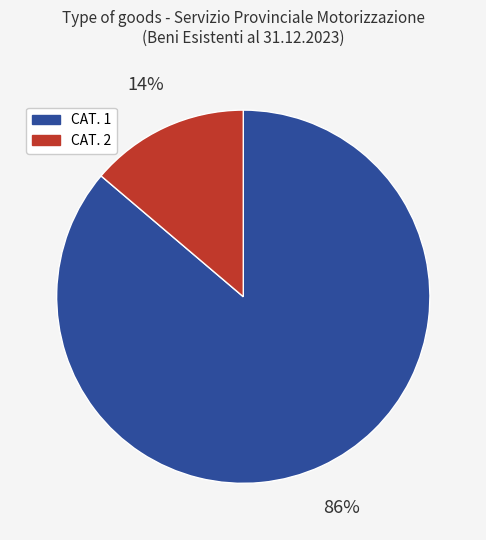

Which slice is the largest?

CAT. 1